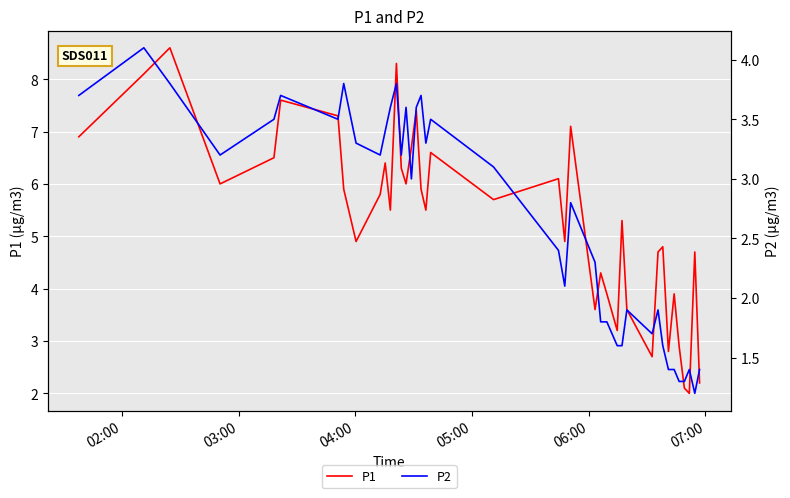

Rank the series by their average value, from highest to lowest.

P1, P2